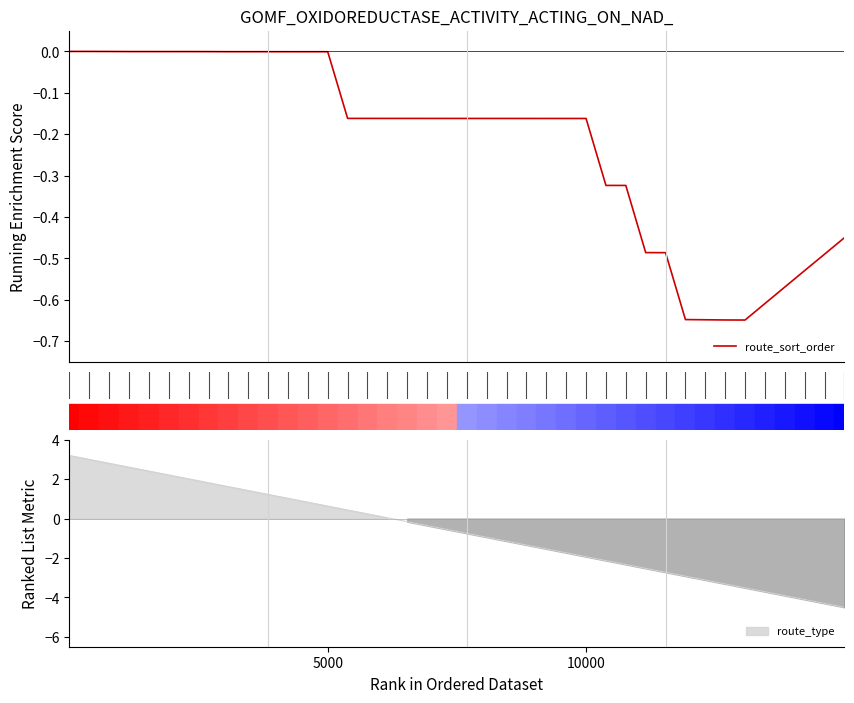

Is it true that the value at 28 is -0.2?

False